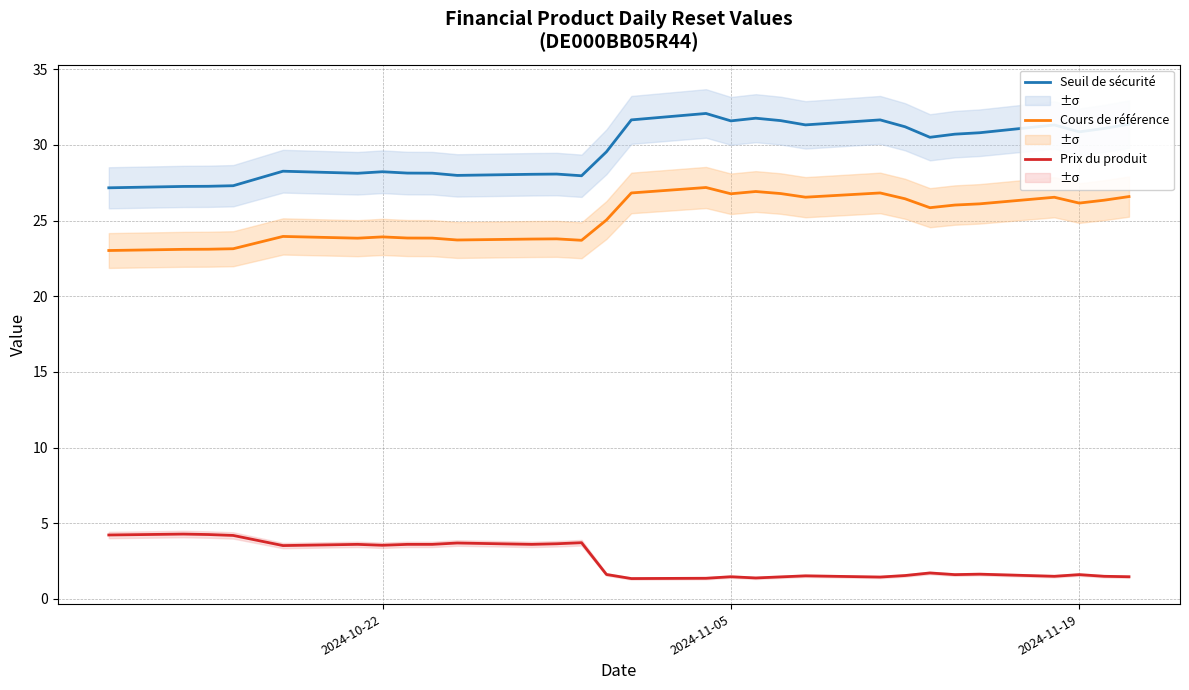

Which series has the largest total across all categories?

Seuil de sécurité